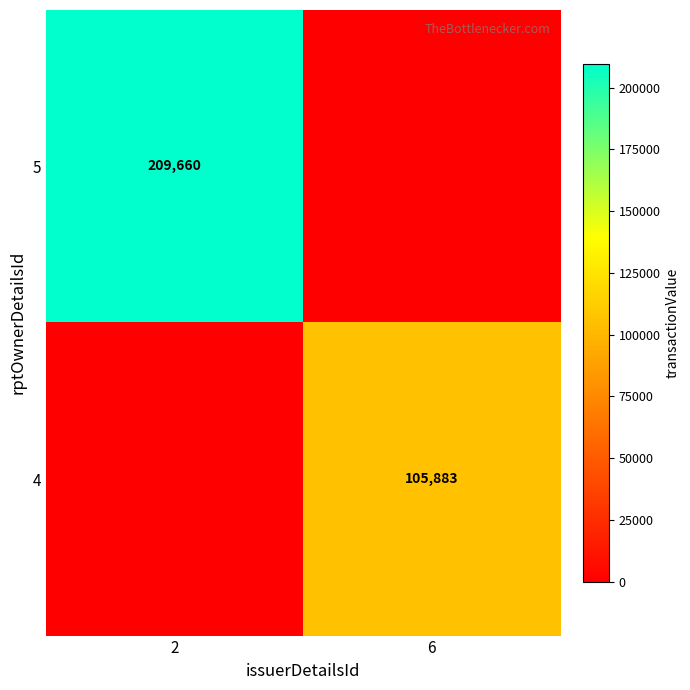

Is it true that 5 equals 361332 at 2?

False